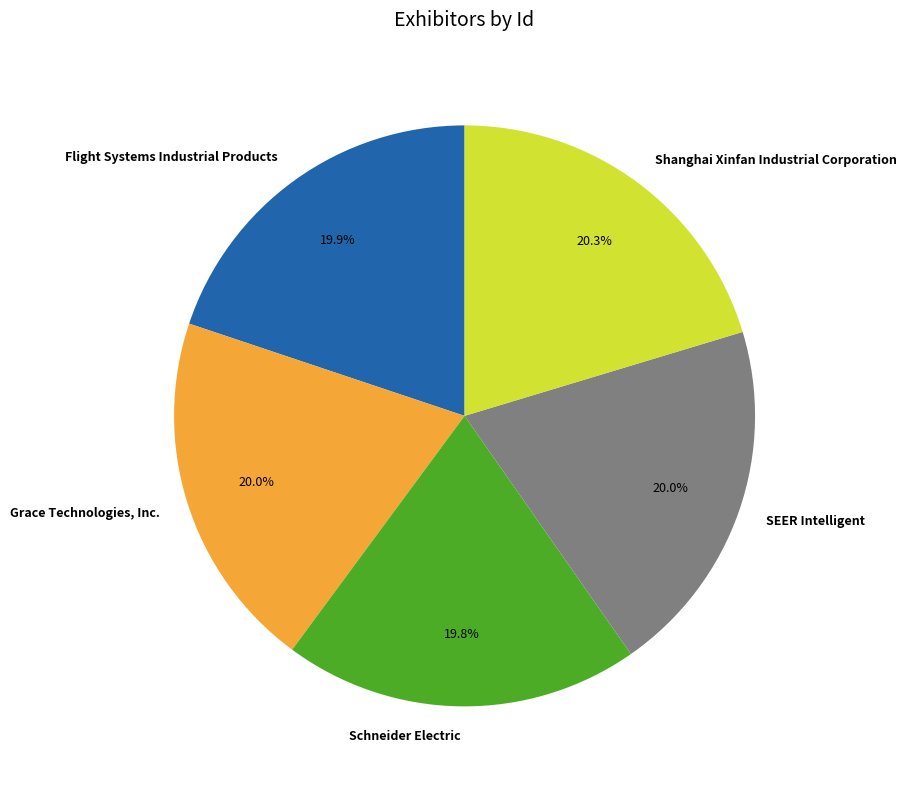

The Shanghai Xinfan Industrial Corporation slice represents 20% of the pie. True or false?

True